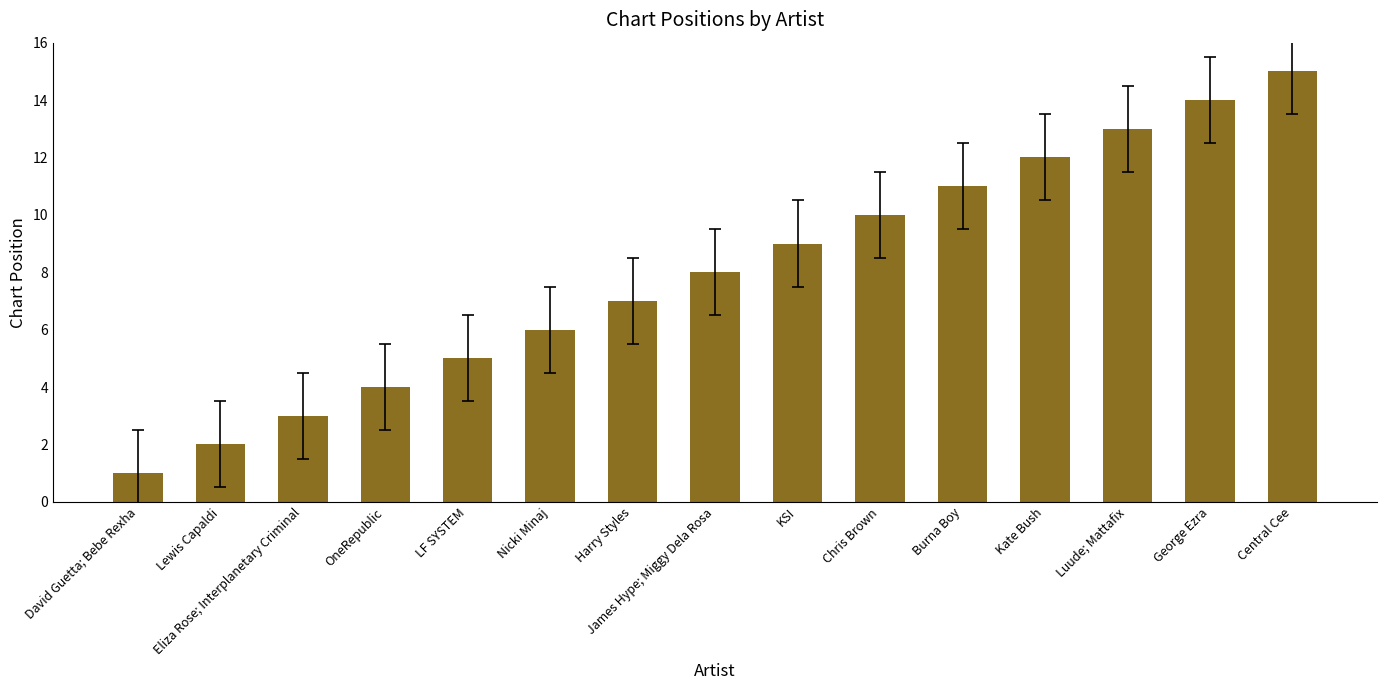

Rank the categories by value from highest to lowest.

Central Cee, George Ezra, Luude; Mattafix, Kate Bush, Burna Boy, Chris Brown, KSI, James Hype; Miggy Dela Rosa, Harry Styles, Nicki Minaj, LF SYSTEM, OneRepublic, Eliza Rose; Interplanetary Criminal, Lewis Capaldi, David Guetta; Bebe Rexha